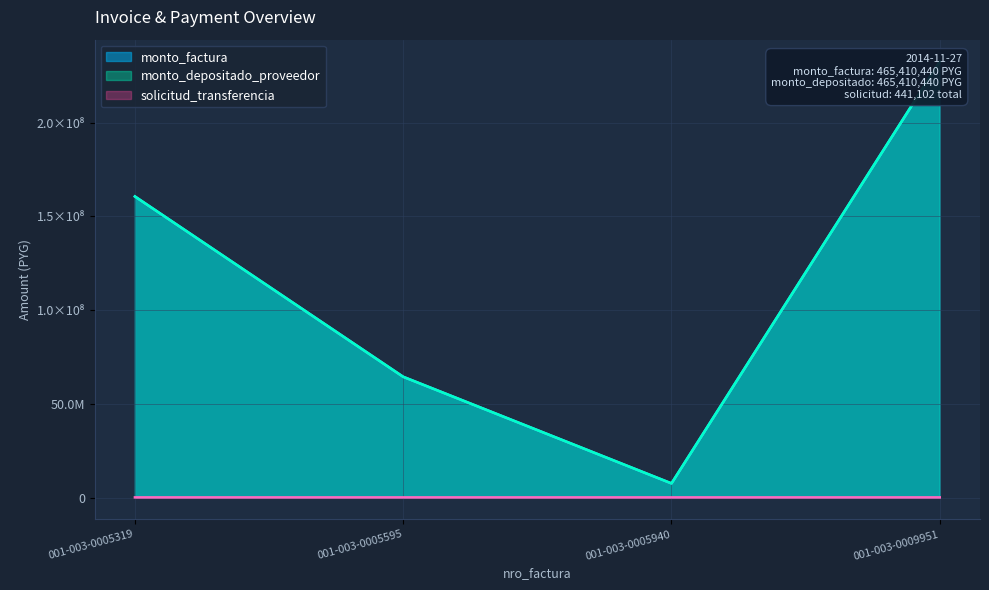

True or false: monto_factura and monto_depositado_proveedor intersect in this chart.

False